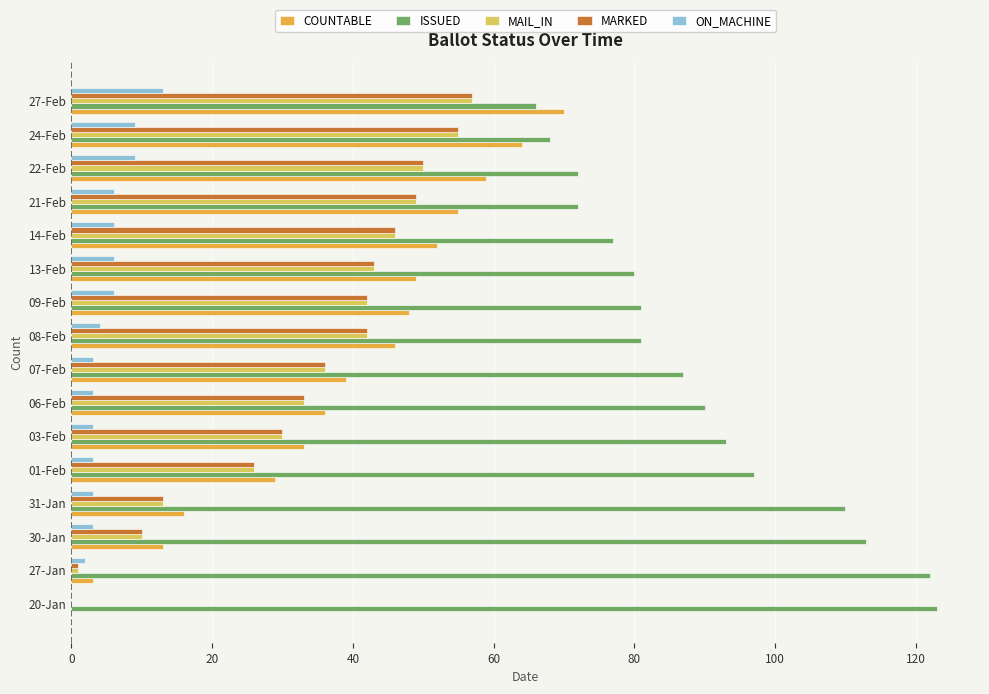

Which series has the largest total across all categories?

ISSUED